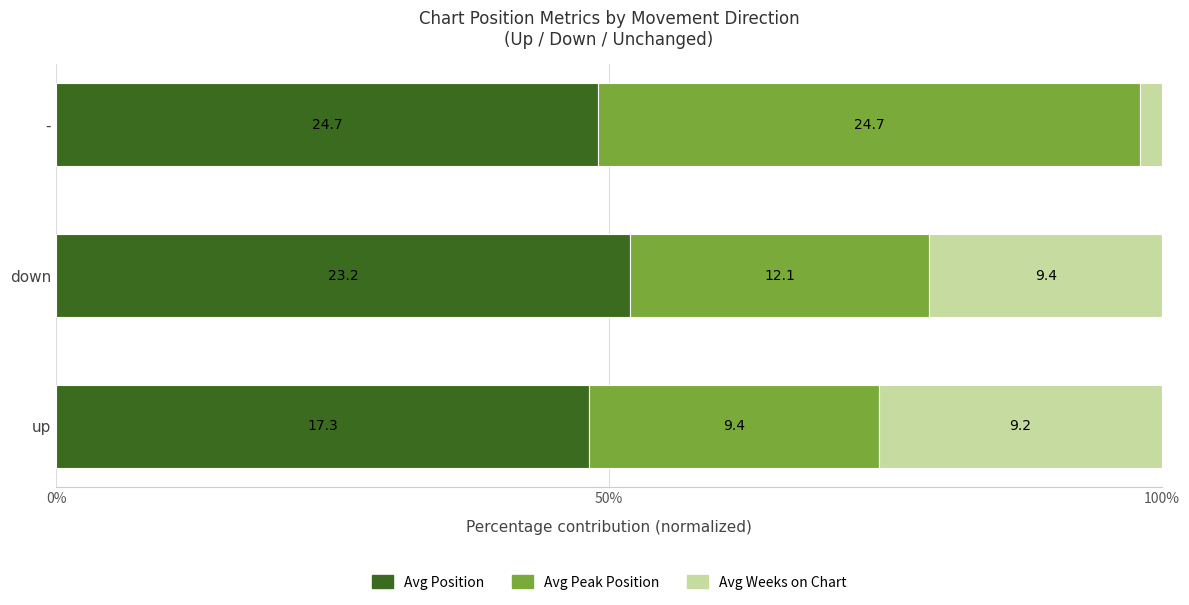

Rank the series by their average value, from lowest to highest.

Avg Weeks on Chart, Avg Peak Position, Avg Position